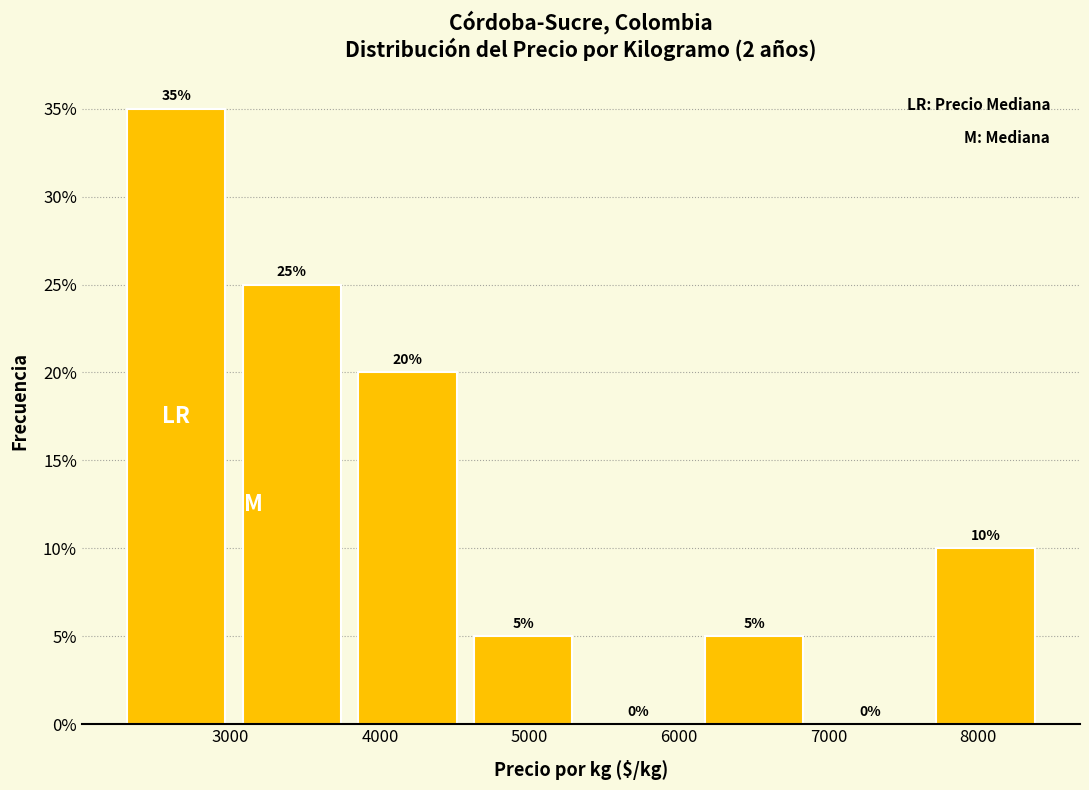

Reading left to right, transcribe this chart: for each bar, give the range it covers on the x-axis and its height. The bar edges are not printed on the chart, so give them approximately, as read against the axis.

2300 to 3000: 35
3000 to 3800: 25
3800 to 4600: 20
4600 to 5300: 5
5300 to 6100: 0
6100 to 6900: 5
6900 to 7700: 0
7700 to 8400: 10